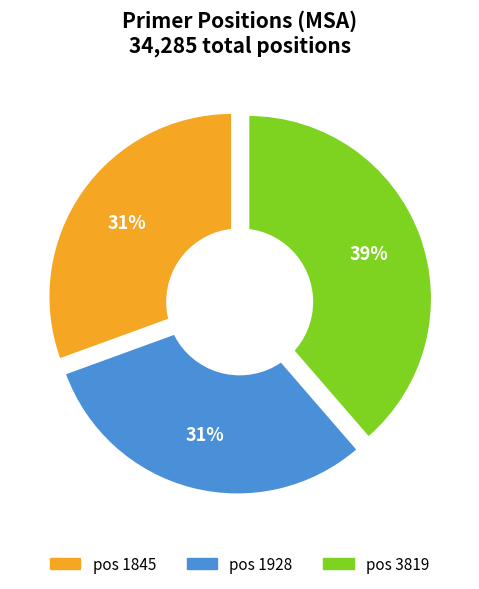

To the nearest percent, what portion does 1845 represent?

31%